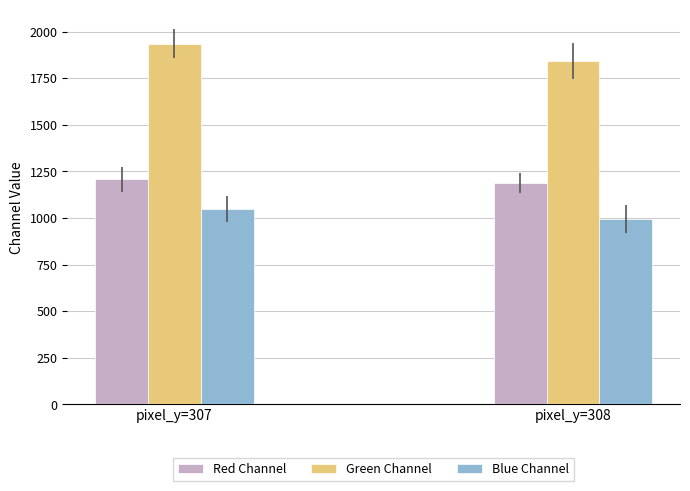

Reading left to right, transcribe all the data shown in this chart.

Red Channel: pixel_y=307=1207	pixel_y=308=1188
Green Channel: pixel_y=307=1936	pixel_y=308=1843
Blue Channel: pixel_y=307=1050	pixel_y=308=997